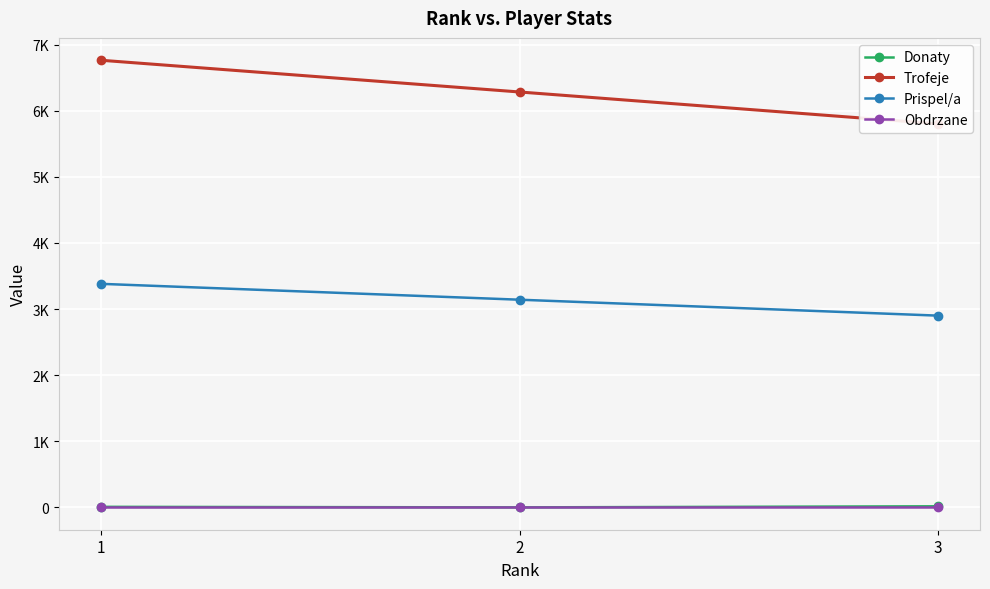

What is the sum of all Donaty values?

24